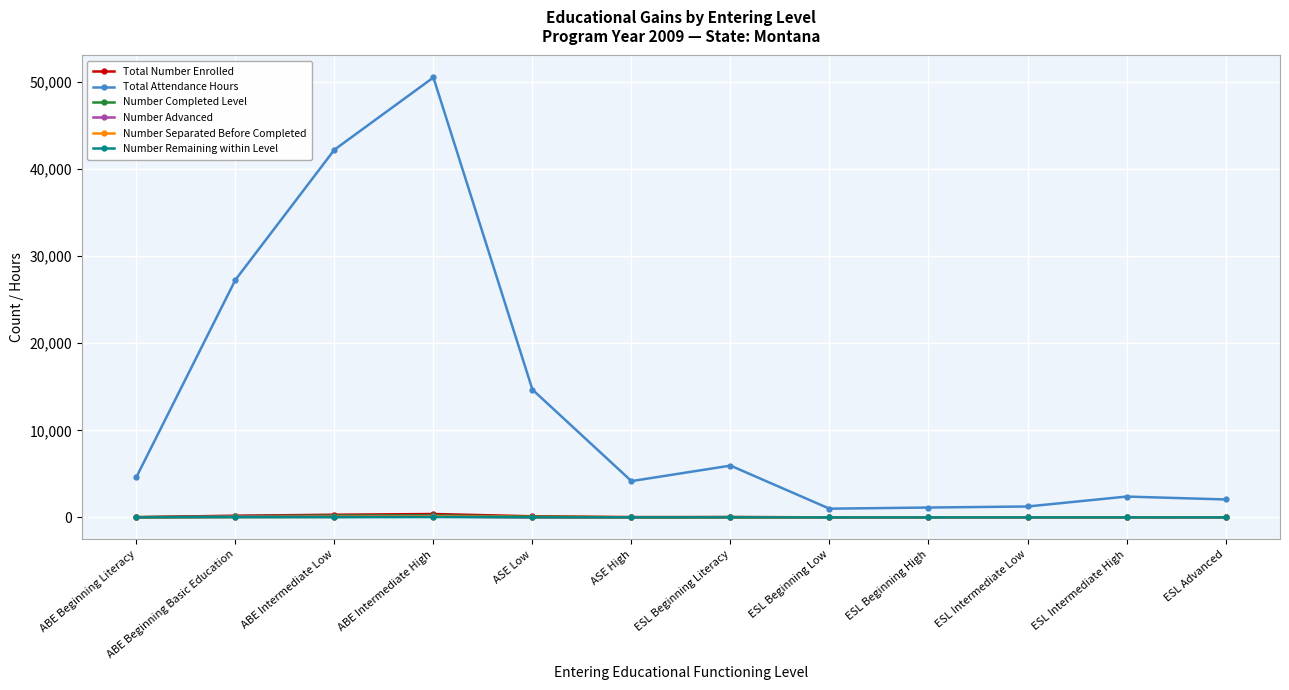

Which series has the largest total across all categories?

Total Attendance Hours